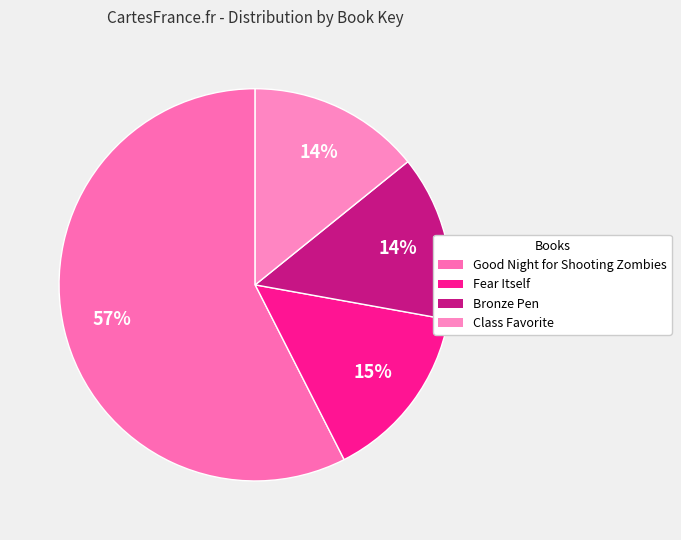

Does Class Favorite account for over 50% of the chart?

No